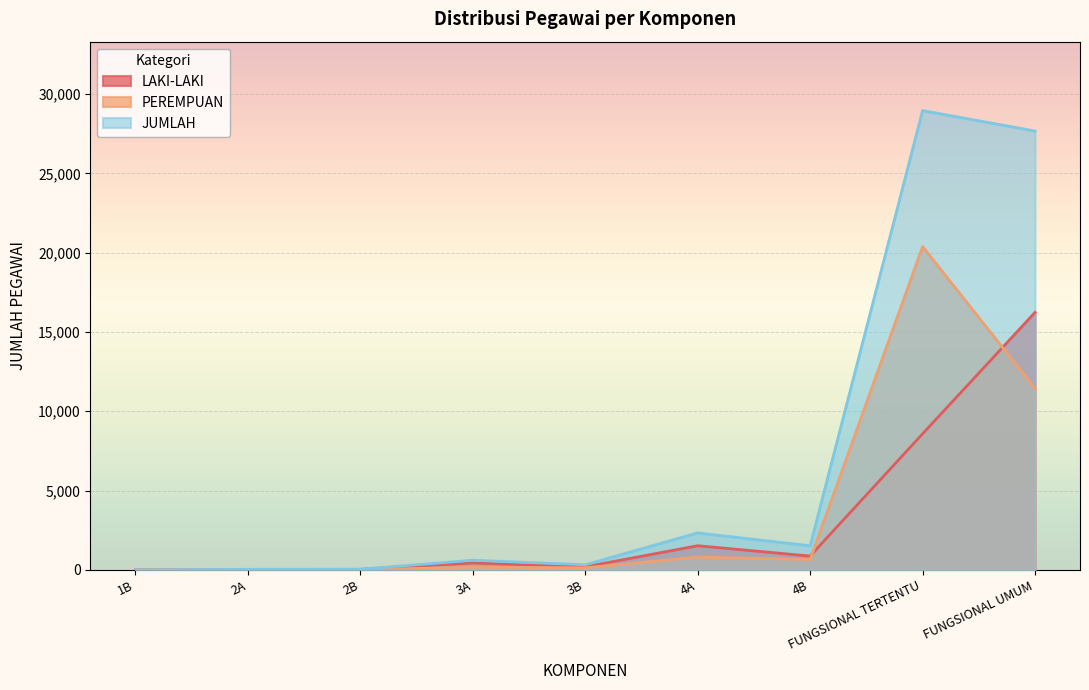

At which label is LAKI-LAKI closest to 8117?

FUNGSIONAL TERTENTU